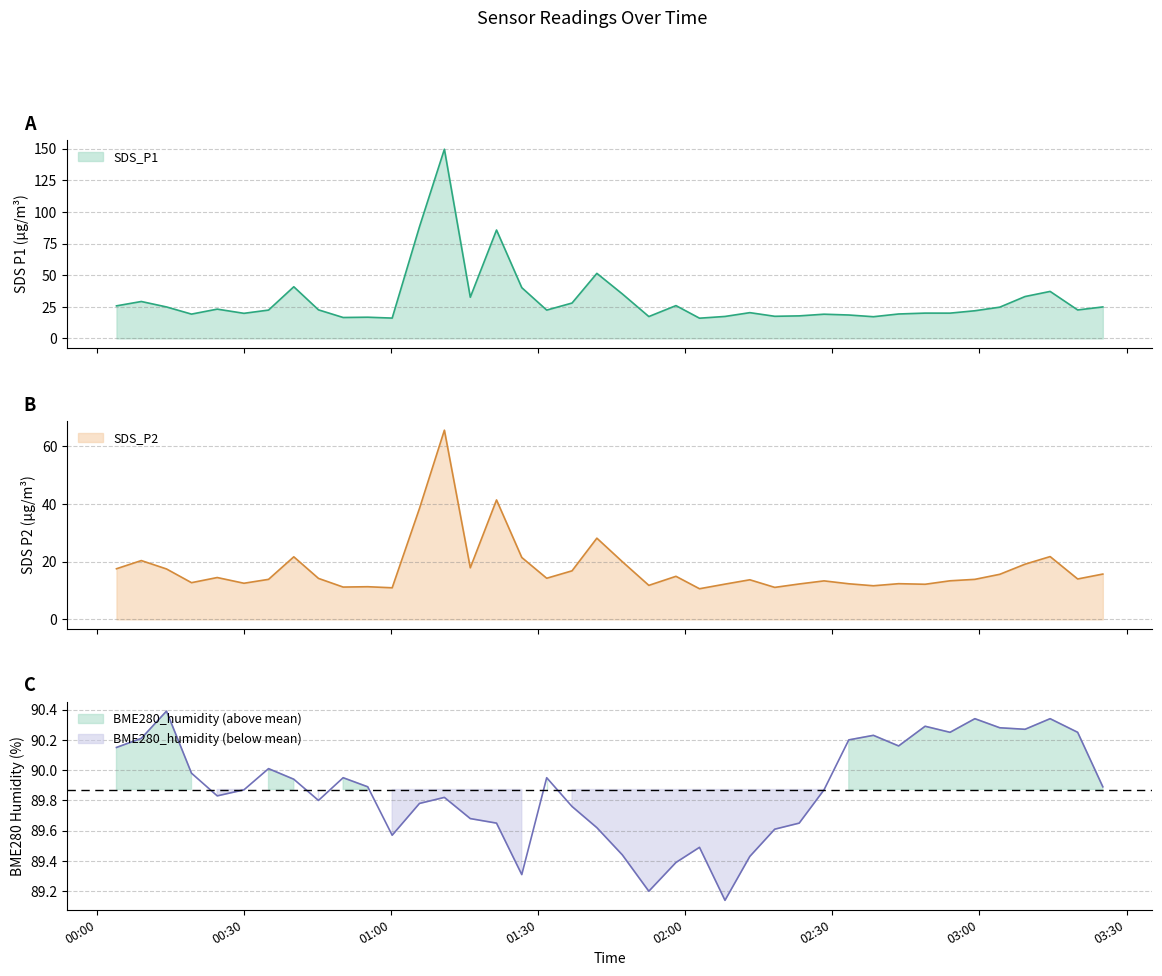

True or false: BME280_humidity and SDS_P1 cross at least once.

True